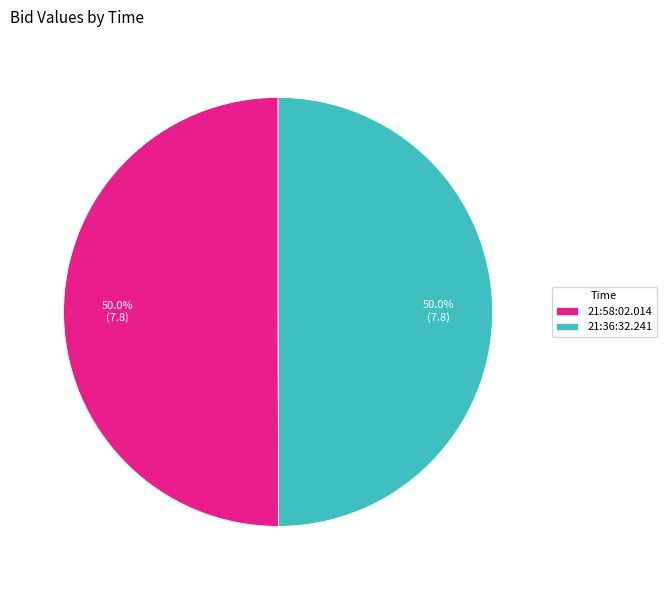

Count the number of slices in the pie.

2